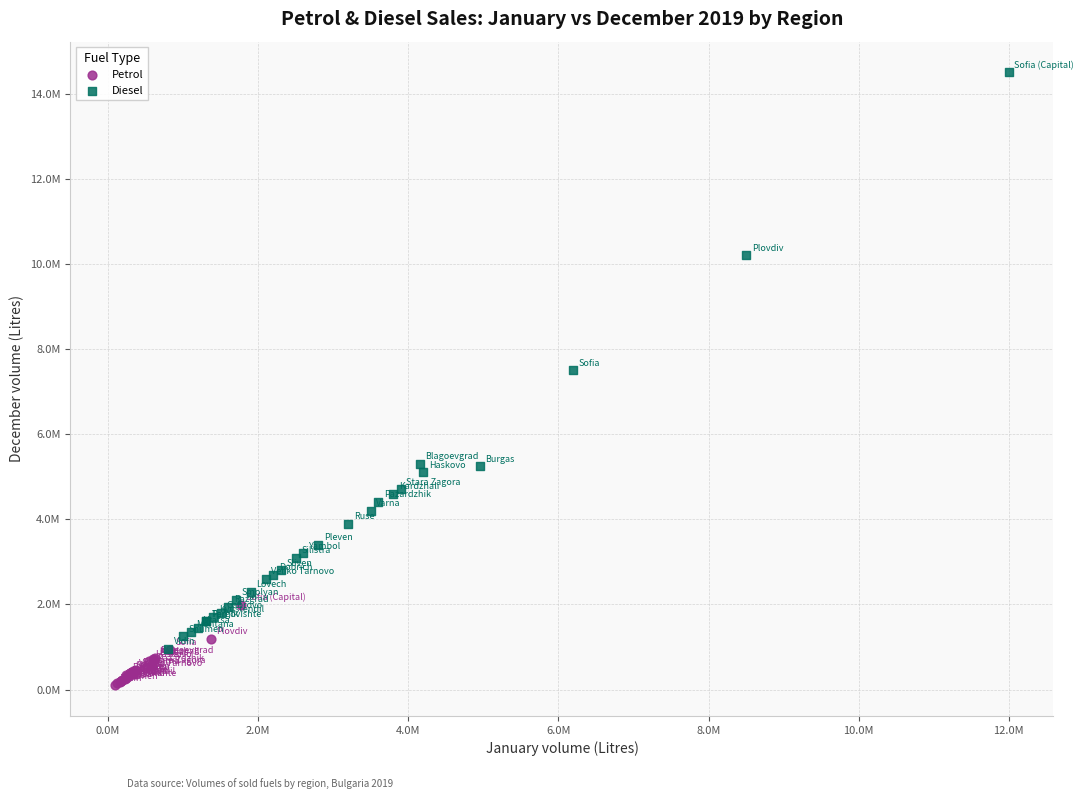

What are all the series names shown in the legend?

Petrol, Diesel